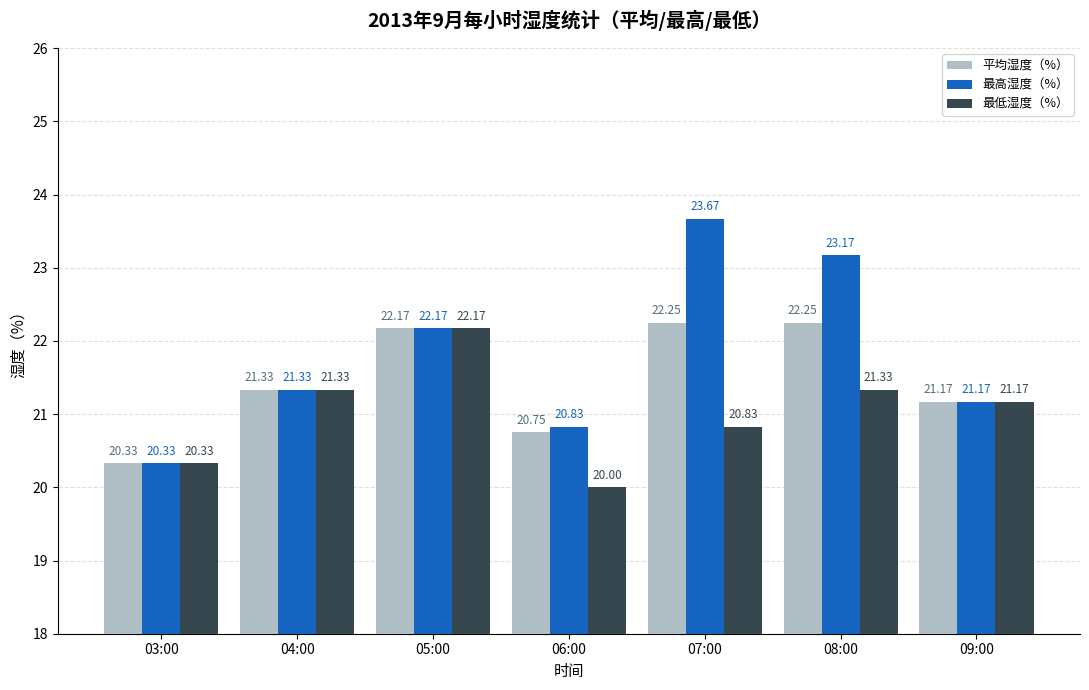

At which label does 最高湿度（%） first exceed 21?

04:00